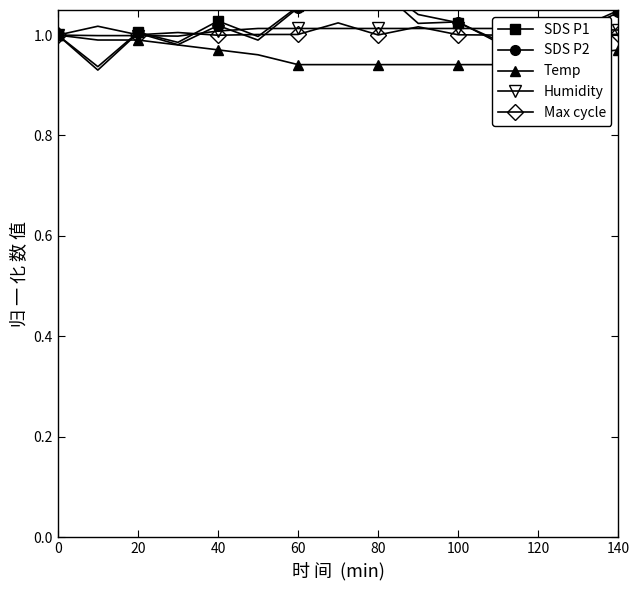

The Max cycle series shows 0.3 at 120. True or false?

False